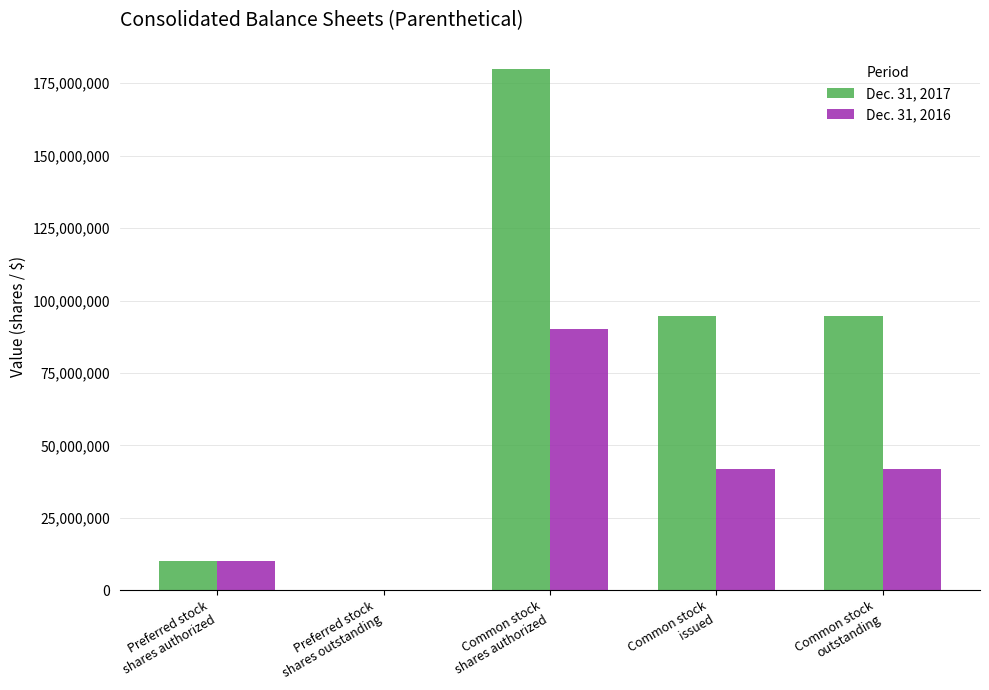

What is the maximum value shown in the chart?

180000000